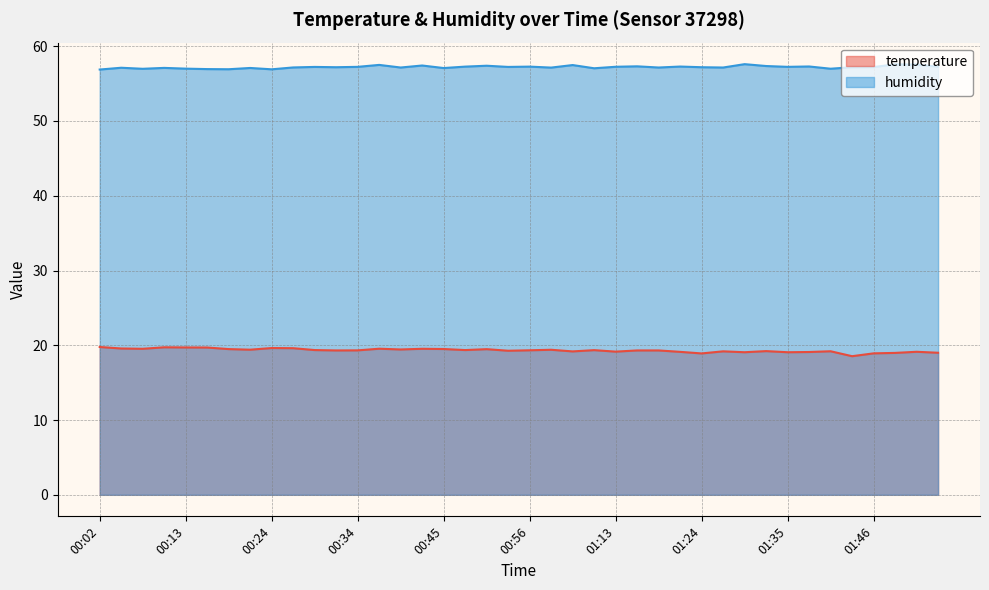

What is the label of the 5th point from the left?

00:13